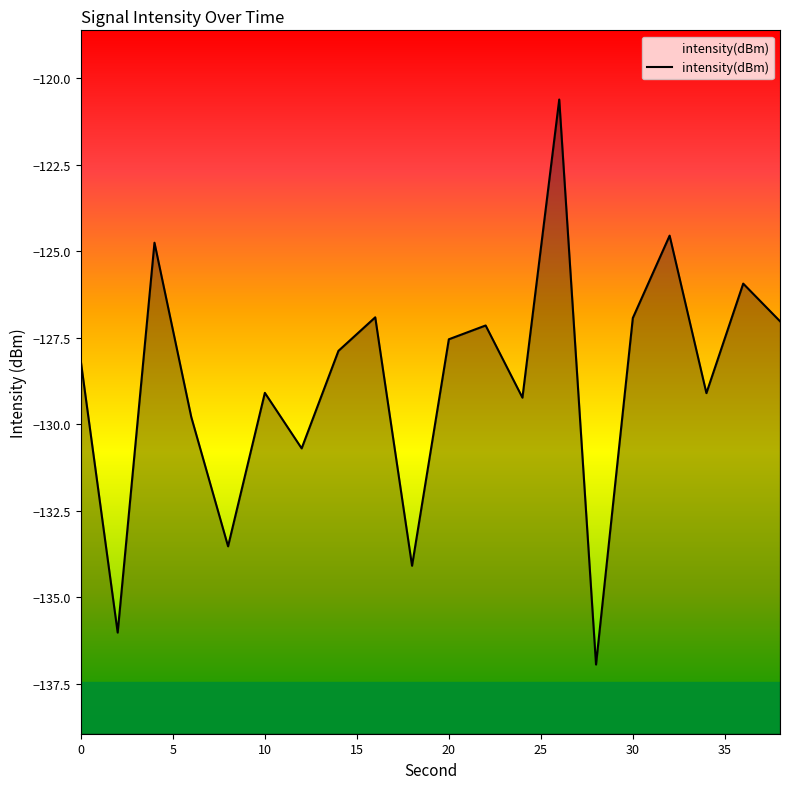

What is the change in value from 2 to 20?

+8.5